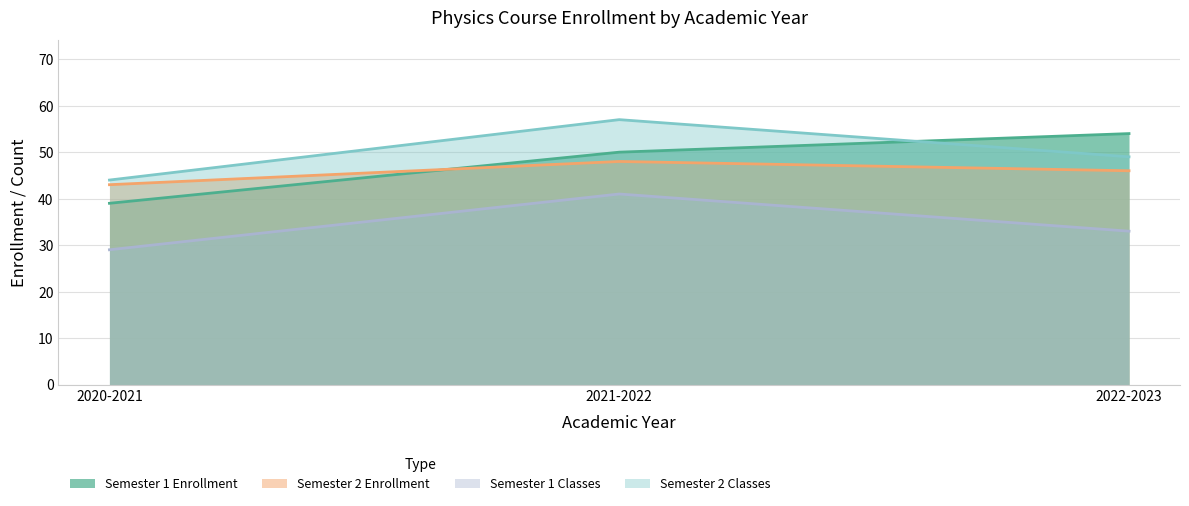

How many distinct data groups are displayed?

4